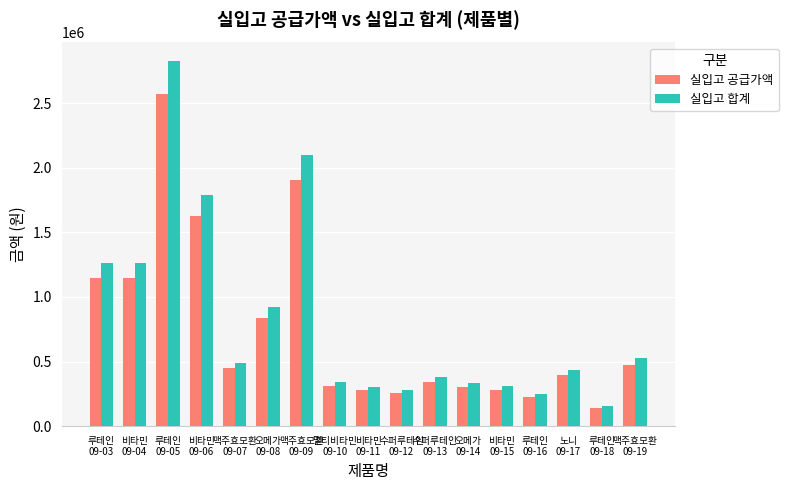

Is it true that 실입고 공급가액 equals 478833 at 멀티비타민
09-10?

False